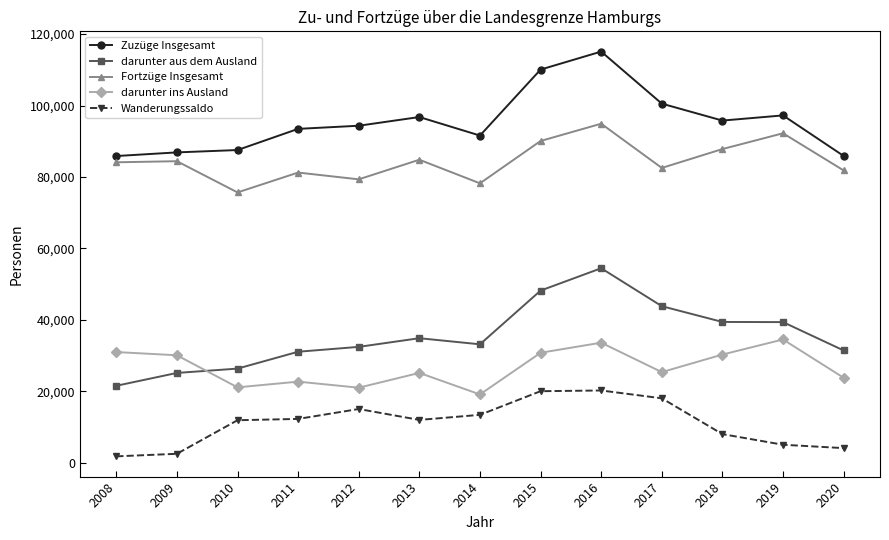

At how many categories does at least one series exceed 114380?

1